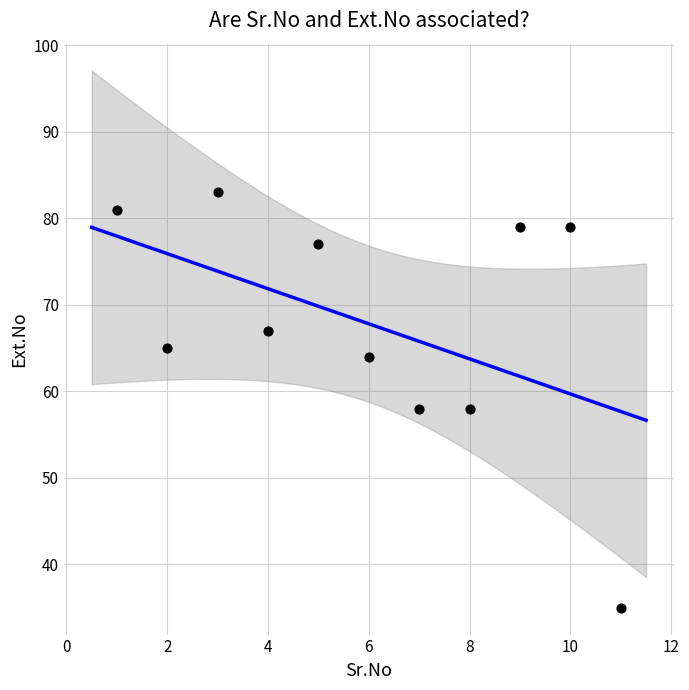

What is the range of X values (max minus min)?

10